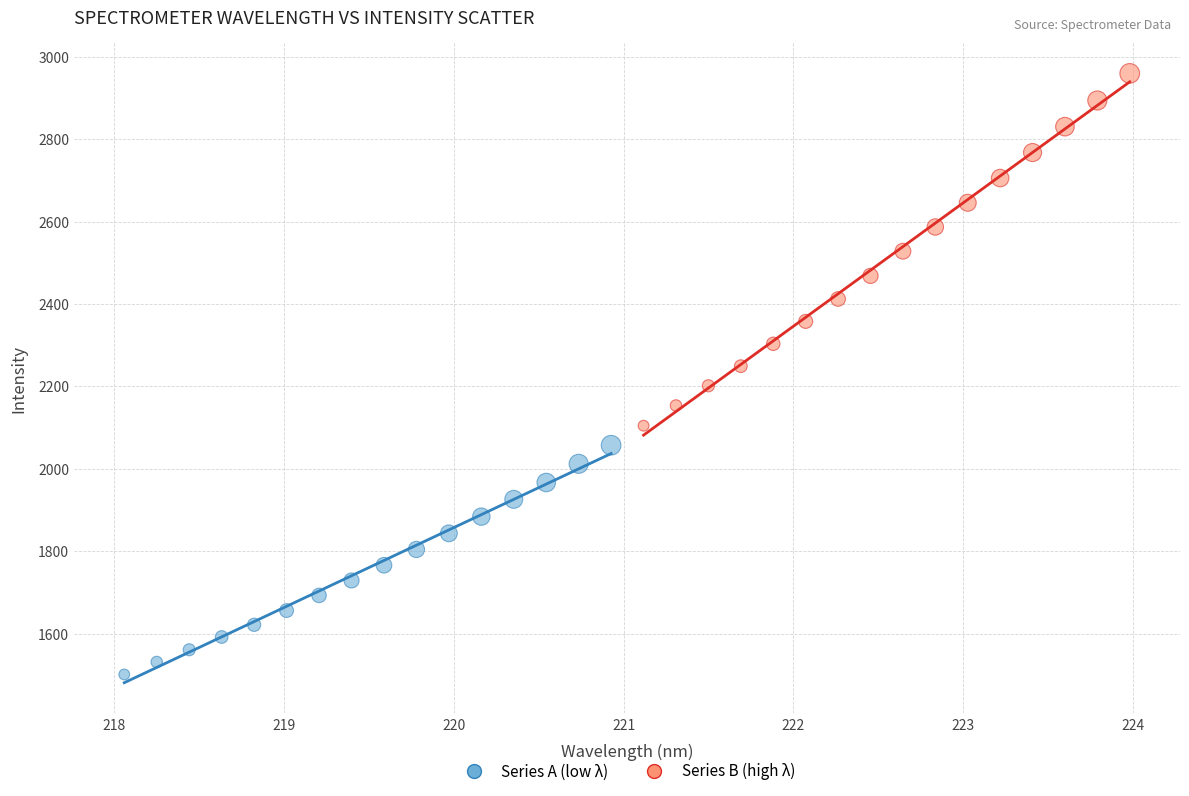

Which series reaches the maximum Y coordinate?

Series B (high λ)